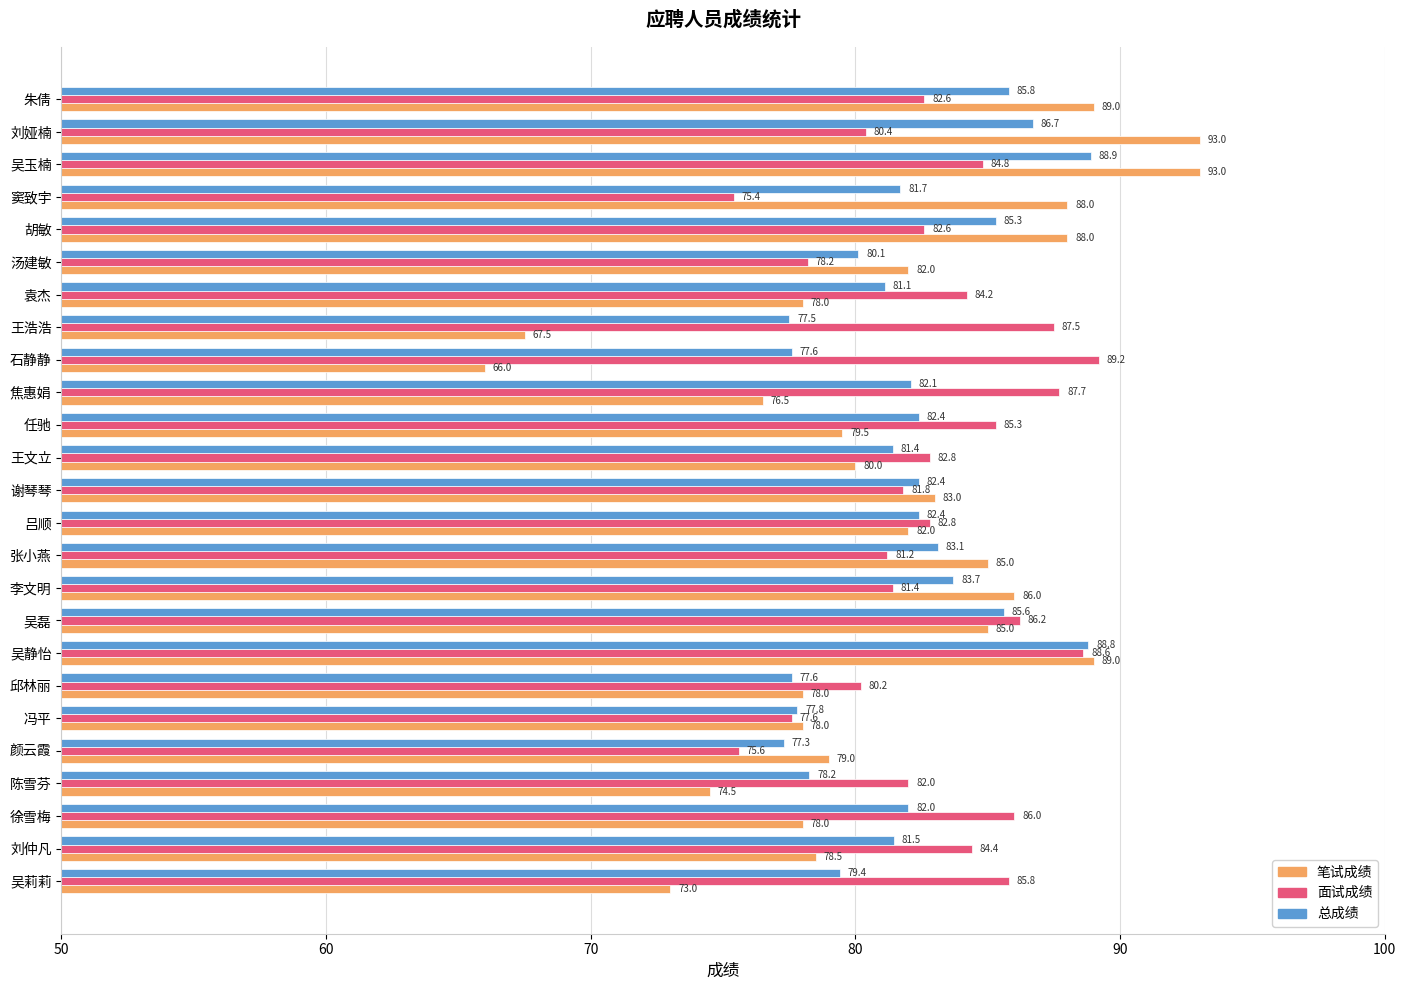

What is the sum of all 笔试成绩 values?

2029.5